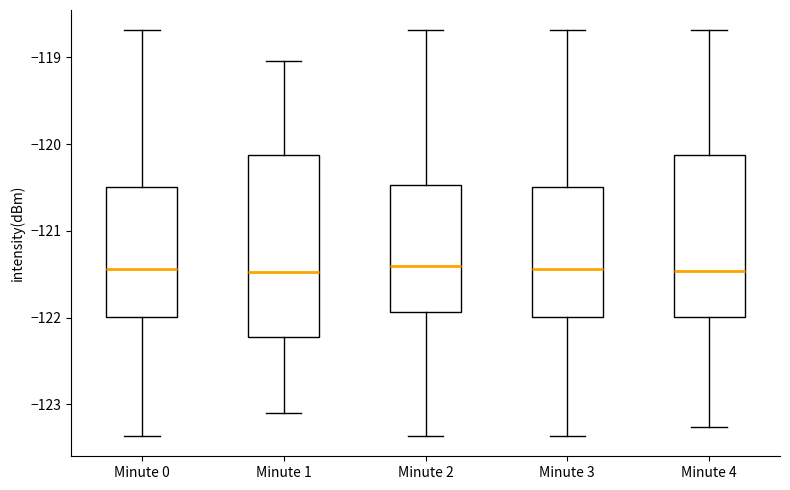

Where does the median line of the box for Minute 0 sit on the y-axis? The values are not printed on the chart, so give them approximately, as read against the axis.

-121.4